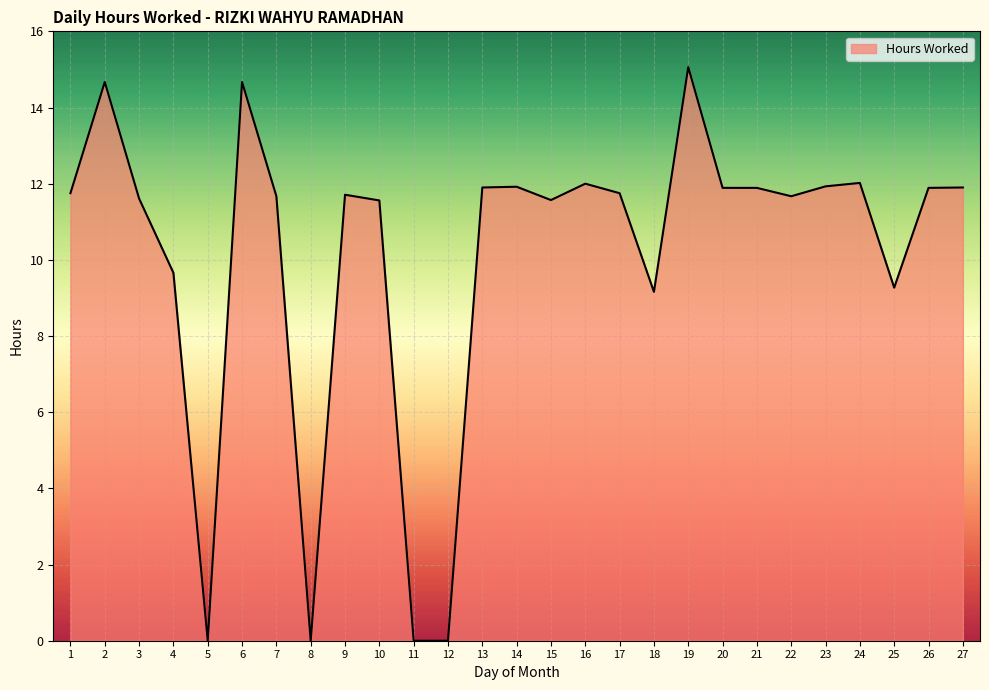

The value at 15 is 11.6. True or false?

True